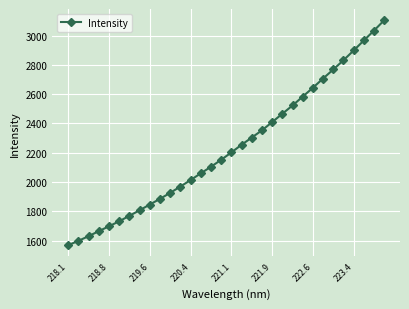

True or false: the data has more than 2 interior local peaks.

False